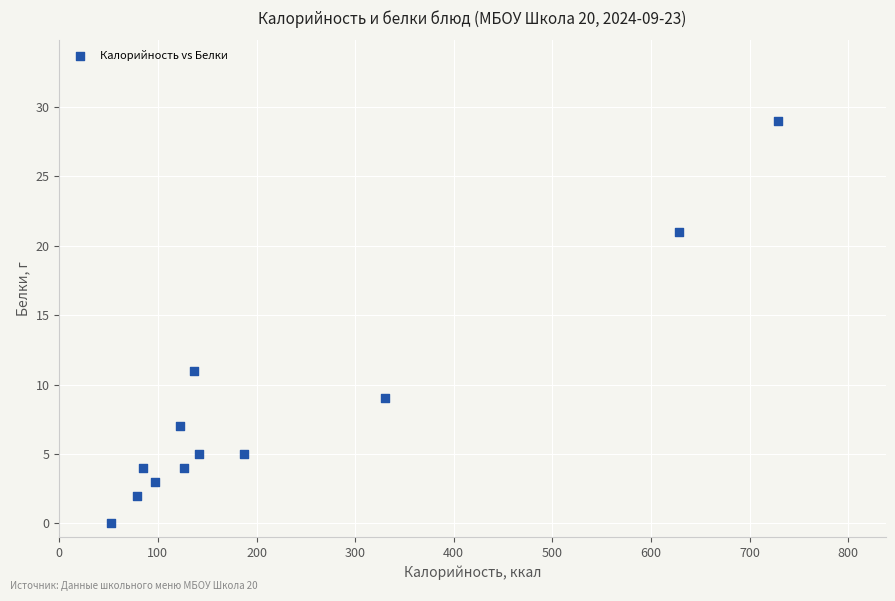

What is the average X value?

226